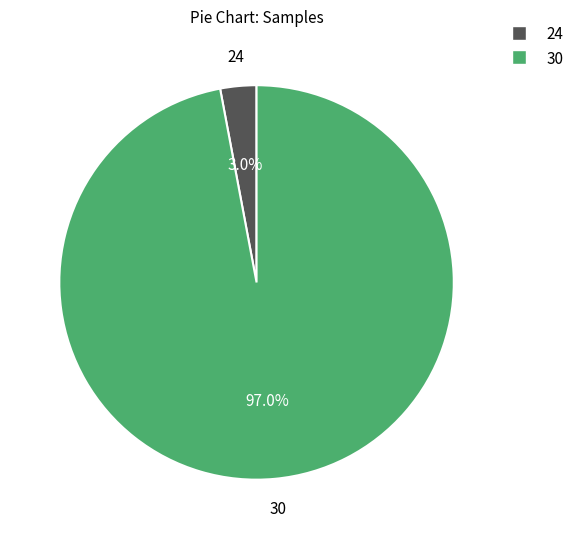

Is there a majority slice in this chart?

Yes